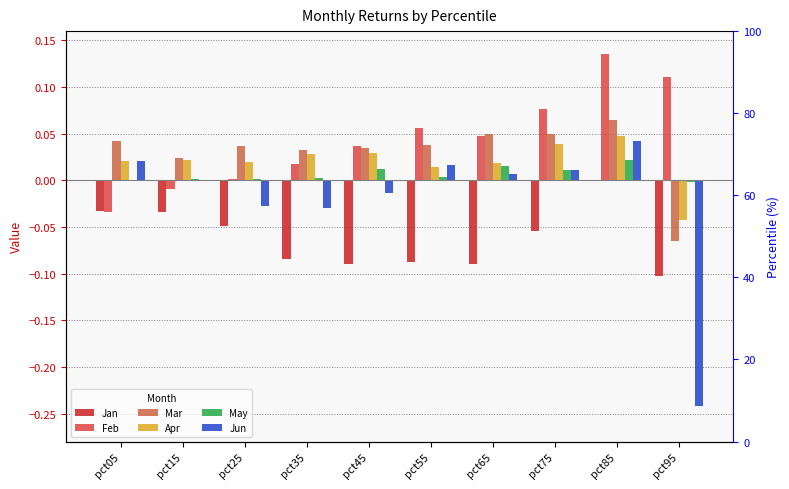

What are all the series names shown in the legend?

Jan, Feb, Mar, Apr, May, Jun